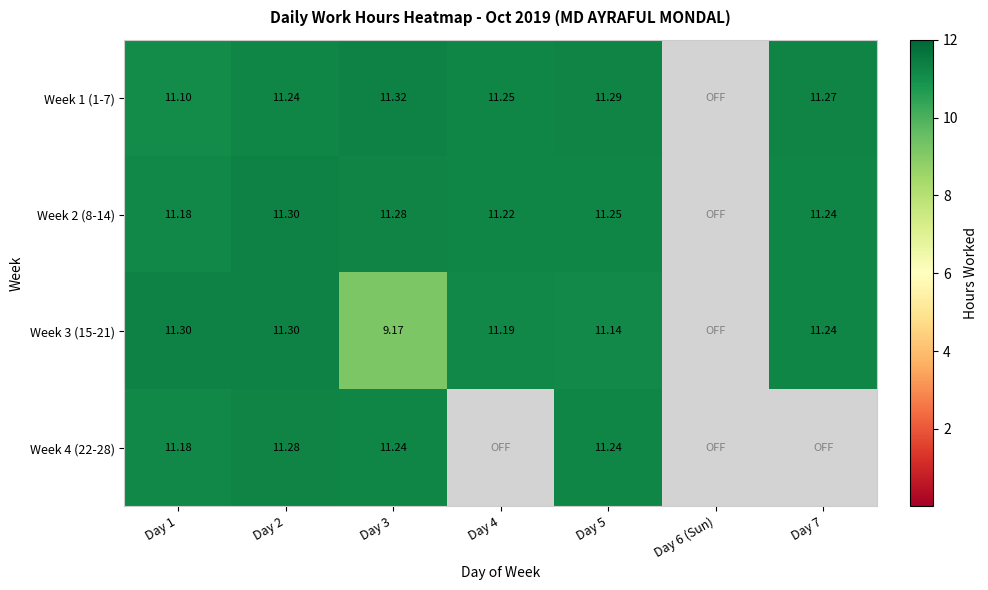

Is the value of Week 2 (8-14) at Day 2 greater than the value of Week 4 (22-28) at Day 1?

Yes